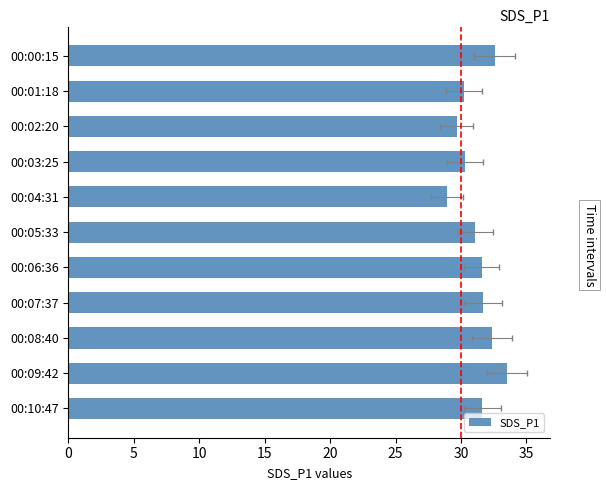

What is the sum of the values at 00:08:40 and 00:09:42?

65.9